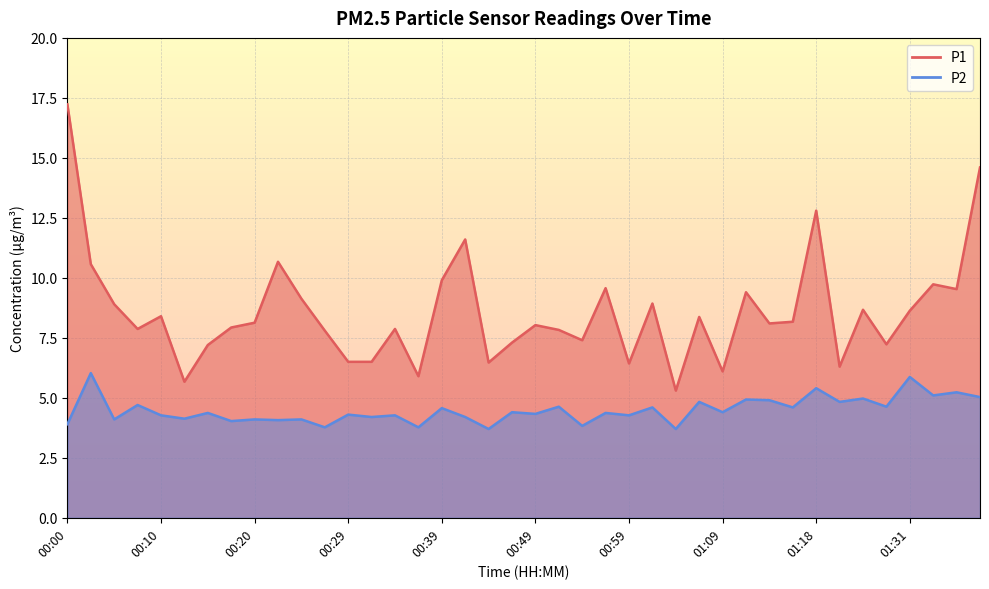

Reading right to left, what are all the values shown in this chart?

P1: 14.6	9.5	9.7	8.6	7.2	8.7	6.3	12.8	8.2	8.1	9.4	6.1	8.4	5.3	8.9	6.4	9.6	7.4	7.8	8.0	7.3	6.5	11.6	9.9	5.9	7.9	6.5	6.5	7.8	9.1	10.7	8.1	7.9	7.2	5.7	8.4	7.9	8.9	10.6	17.2
P2: 5.0	5.2	5.1	5.9	4.6	5.0	4.8	5.4	4.6	4.9	4.9	4.4	4.8	3.7	4.6	4.3	4.4	3.8	4.6	4.3	4.4	3.7	4.2	4.6	3.8	4.3	4.2	4.3	3.8	4.1	4.1	4.1	4.0	4.4	4.1	4.3	4.7	4.1	6.0	3.9